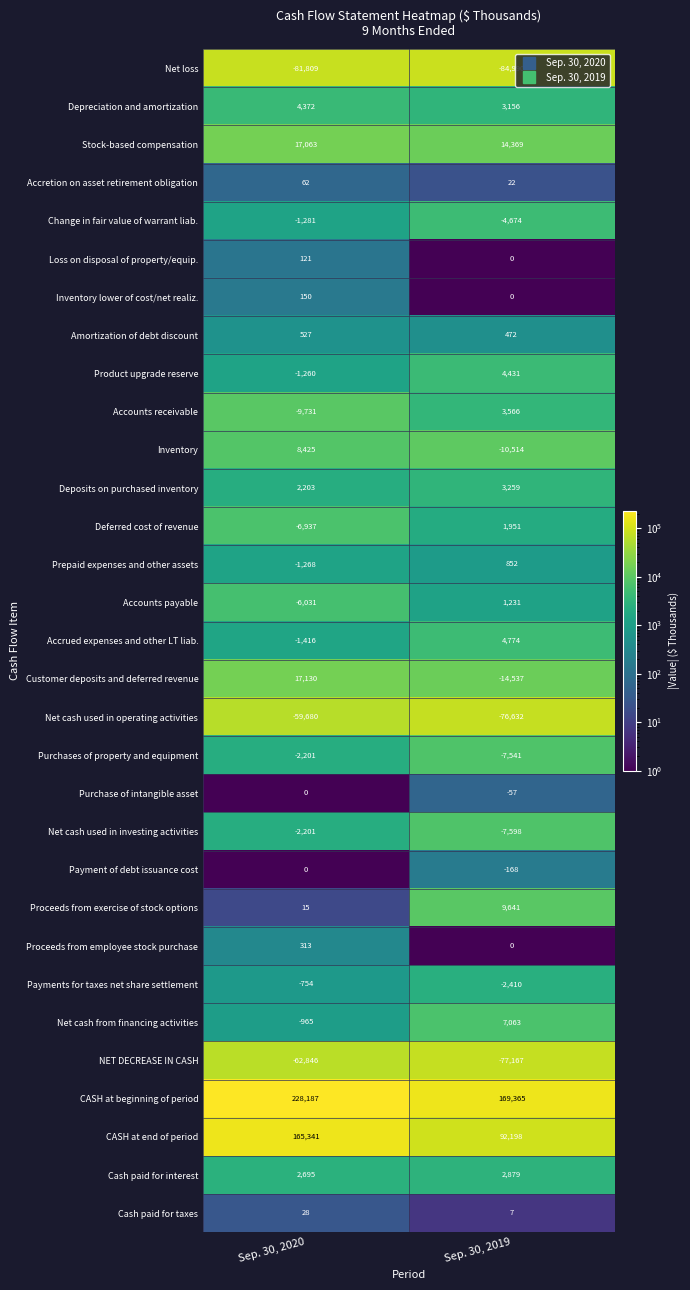

How many categories are shown in the chart?

2